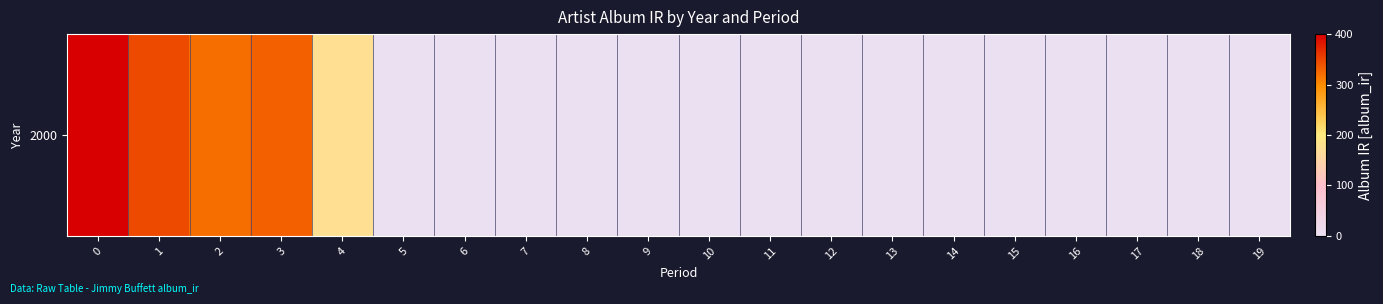

How many data points does each series have?

20